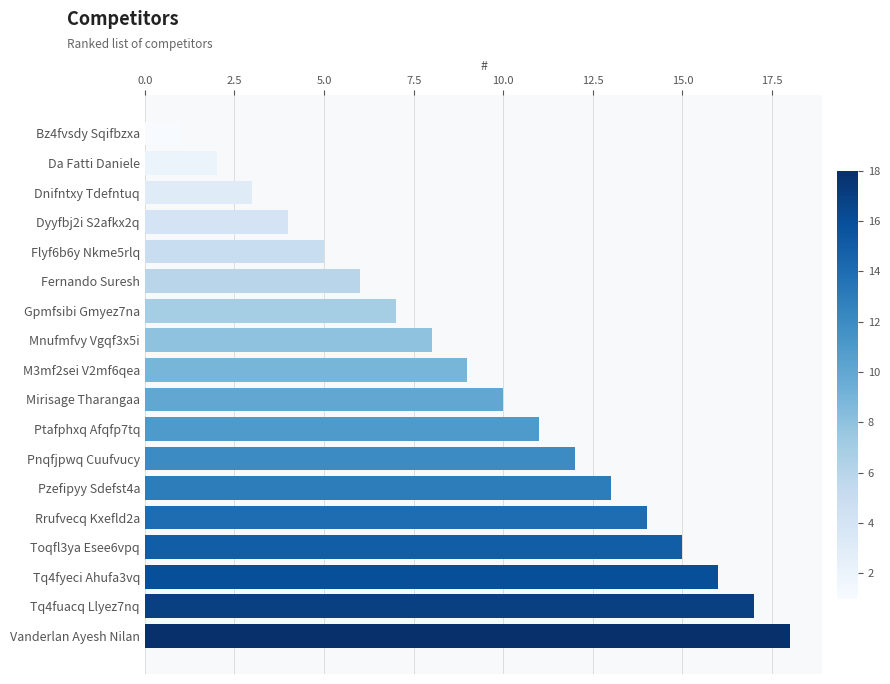

What is the maximum value shown in the chart?

18